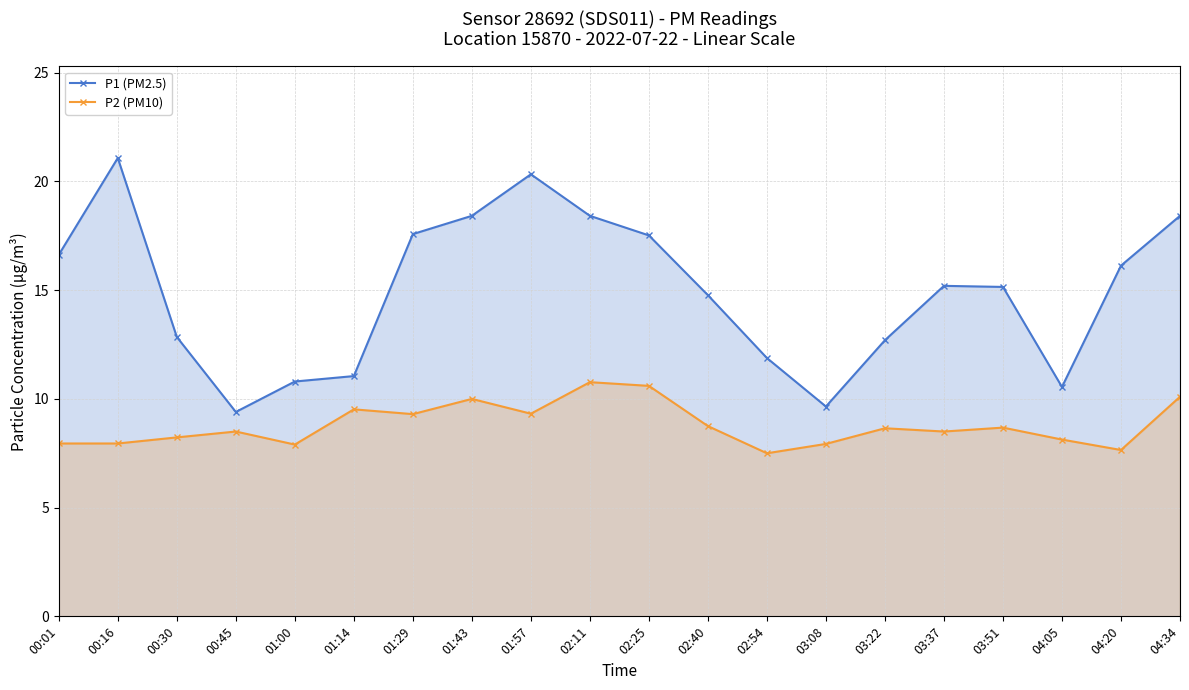

What is the difference between the second highest and second lowest values in the P1 (PM2.5) series?

10.7